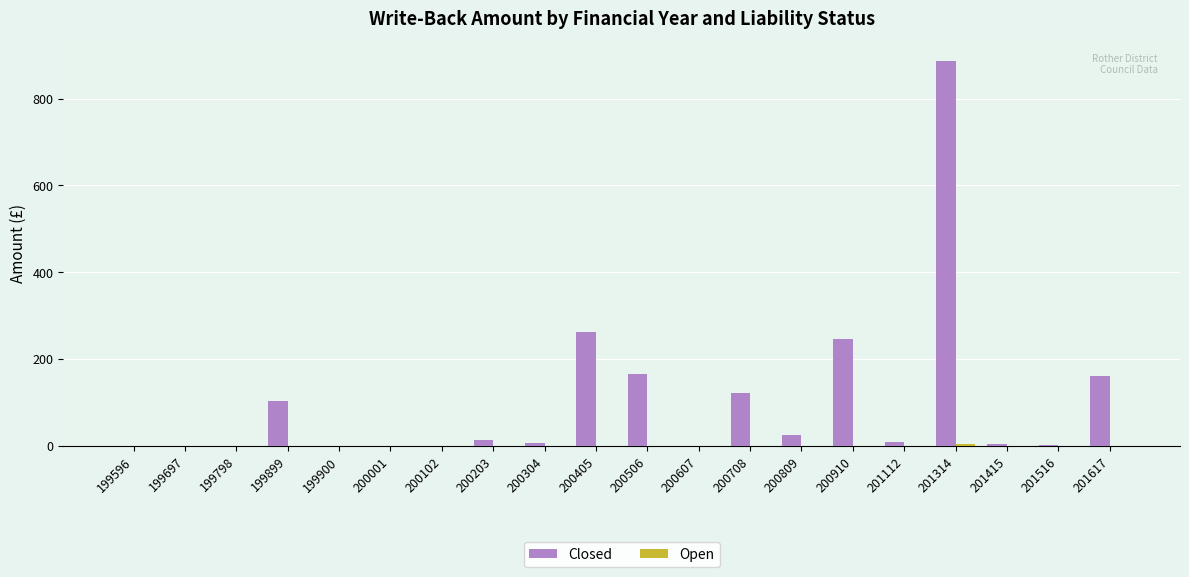

The Closed series shows 0.0 at 199697. True or false?

True